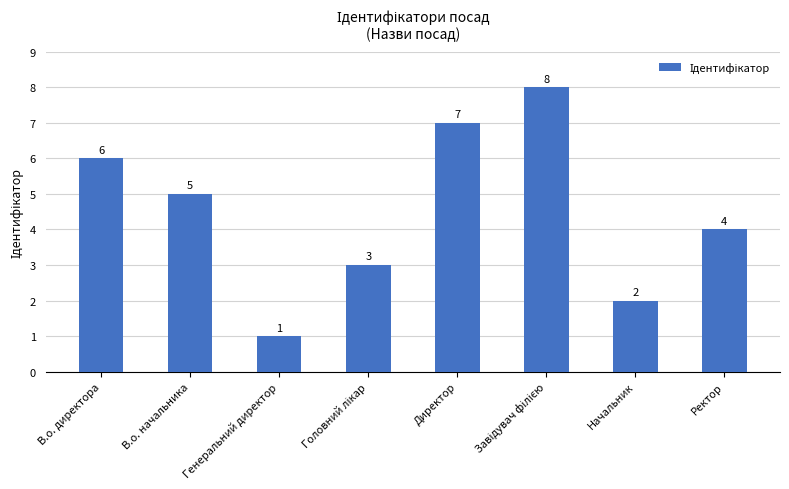

True or false: the data shows 2 at Начальник.

True